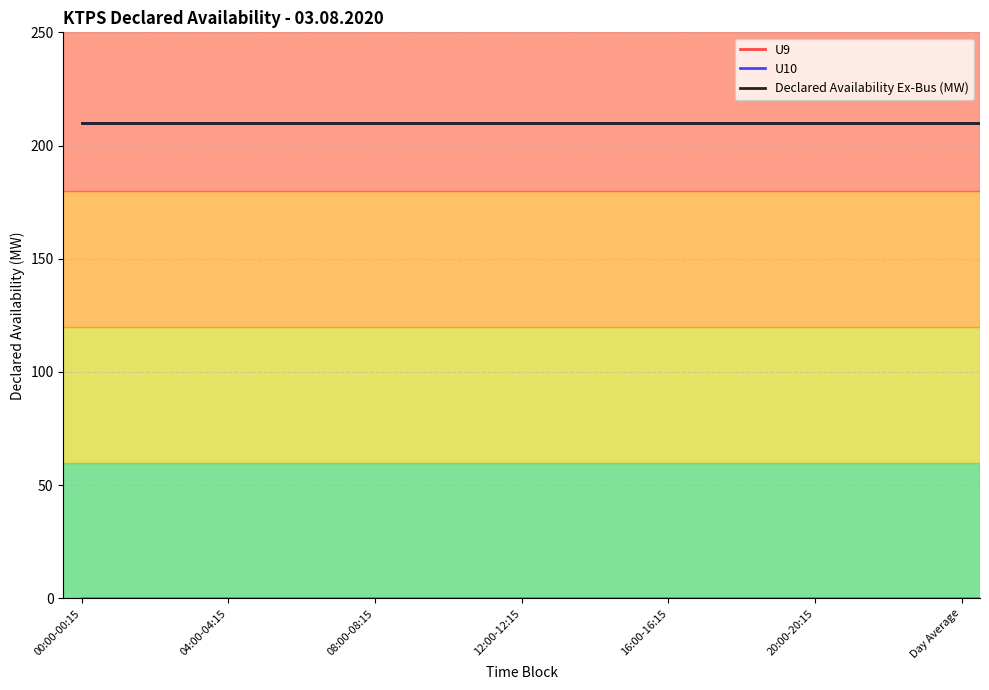

True or false: Declared Availability Ex-Bus (MW) and U10 cross at least once.

False